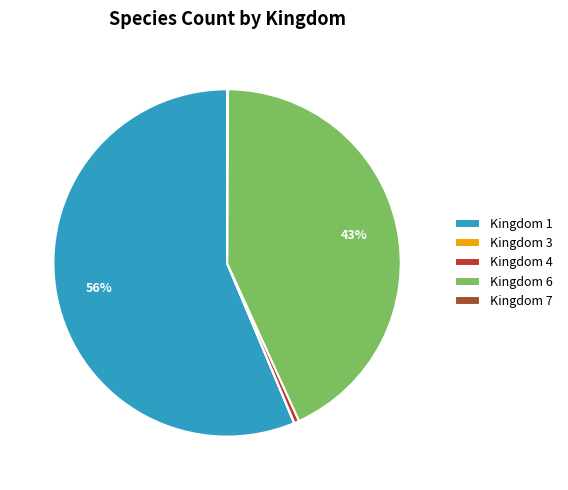

What is the largest slice in the pie chart?

Kingdom 1